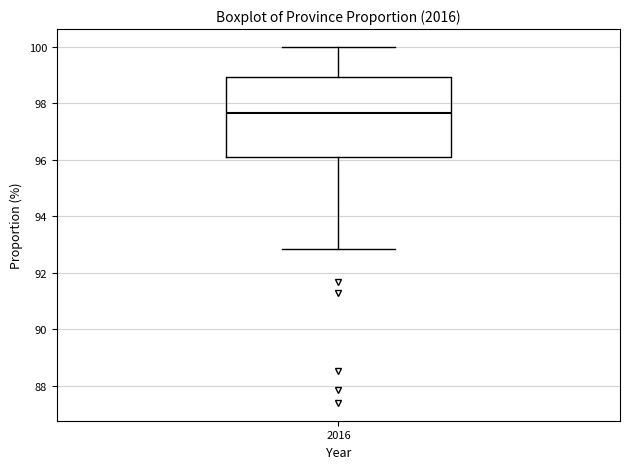

Where does the lower whisker of the box at x = 2016 end on the y-axis? The values are not printed on the chart, so give them approximately, as read against the axis.

92.8